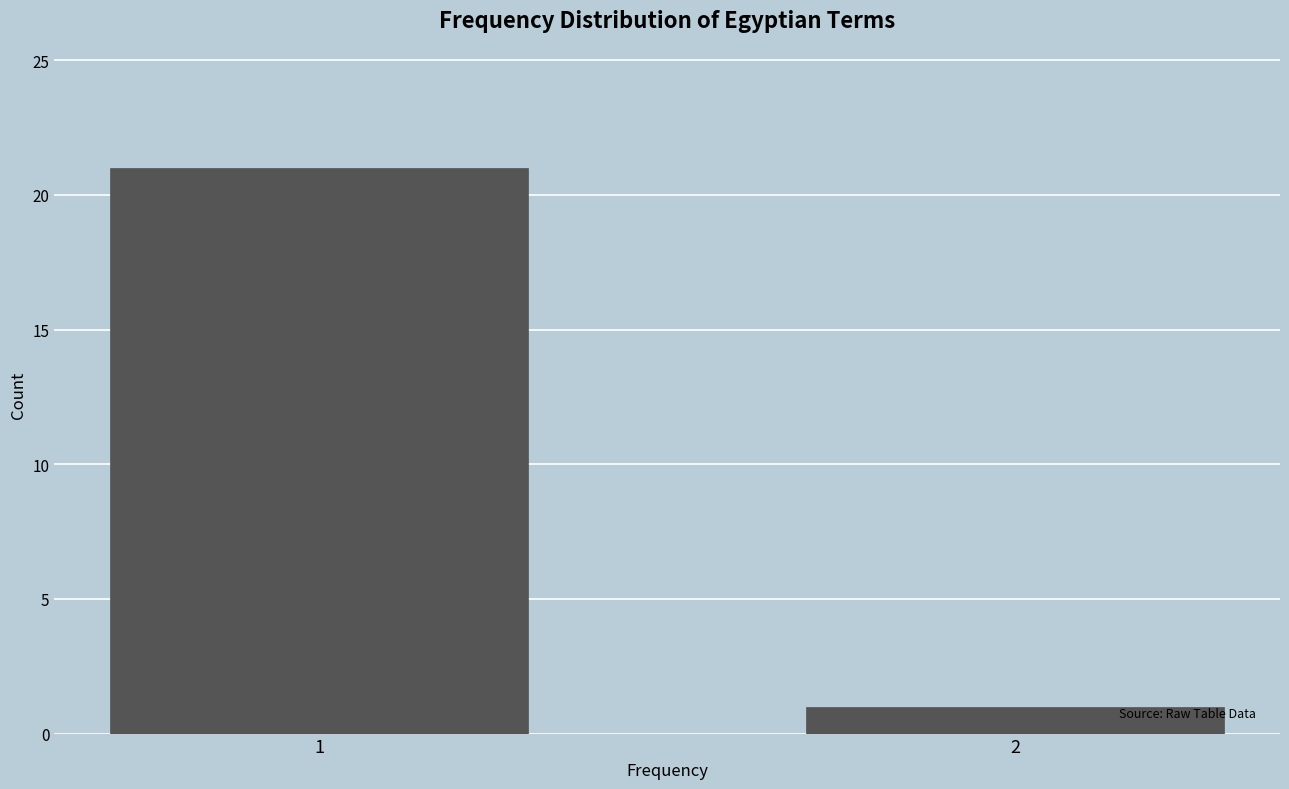

Reading left to right, list all the values displayed in this chart.

21	1